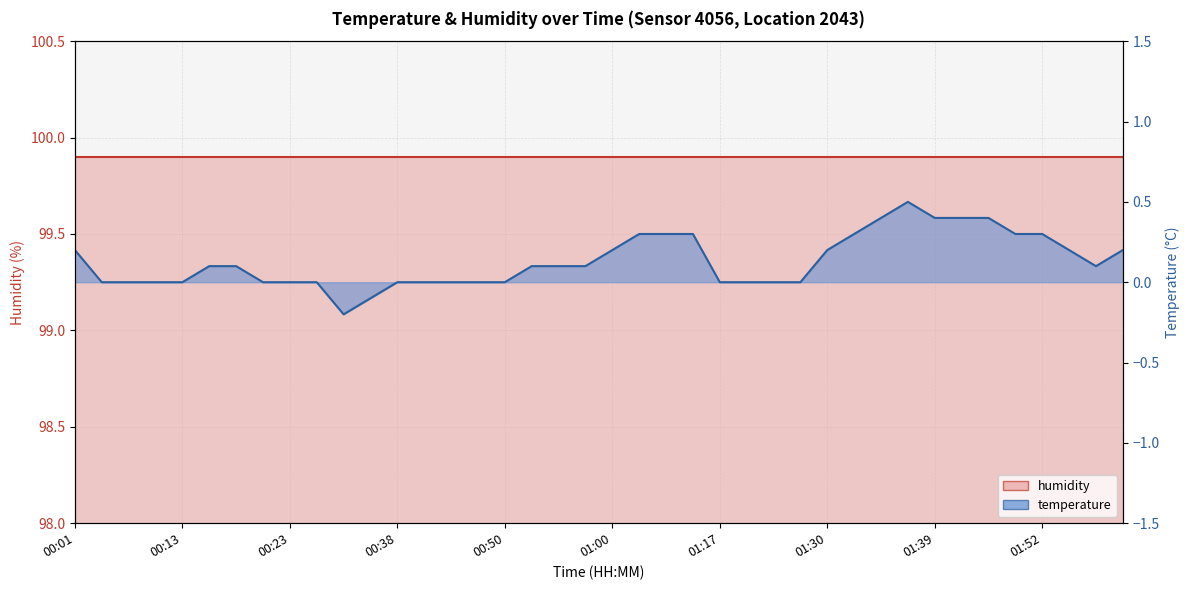

Between 01:49 and 00:58, which is larger?

01:49